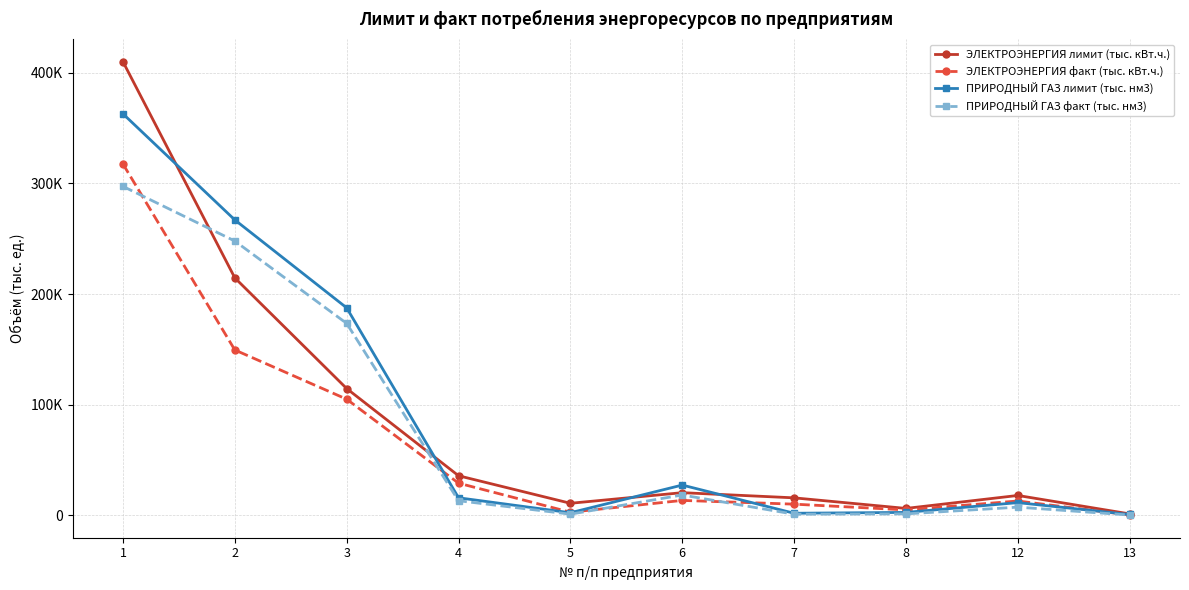

Is this an area chart (filled region under the line)?

No